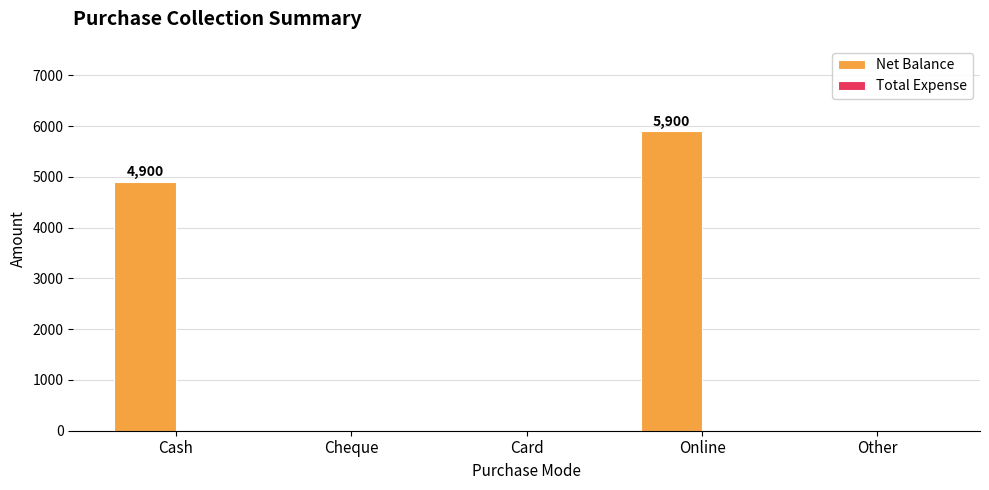

Reading left to right, transcribe all the data shown in this chart.

Cash=4900	Cheque=0	Card=0	Online=5900	Other=0